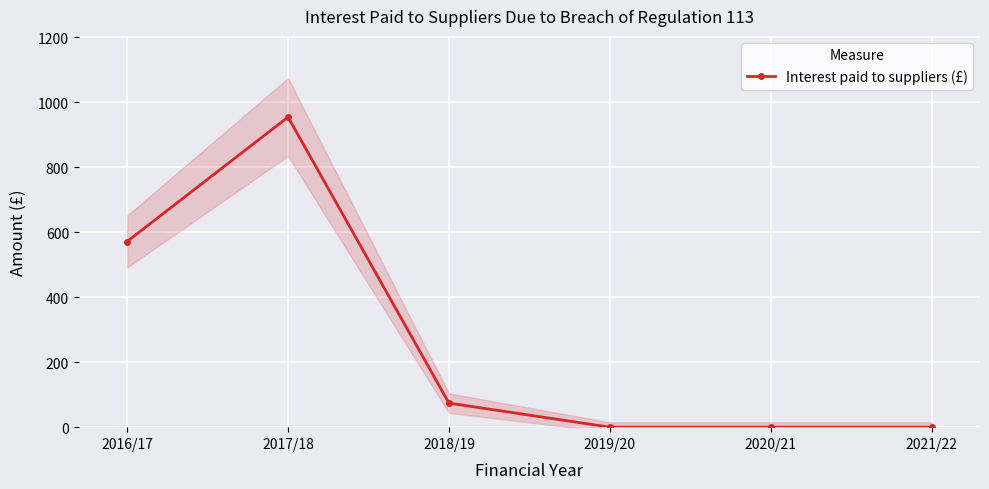

Is it true that the value at 2017/18 is 955.0?

True